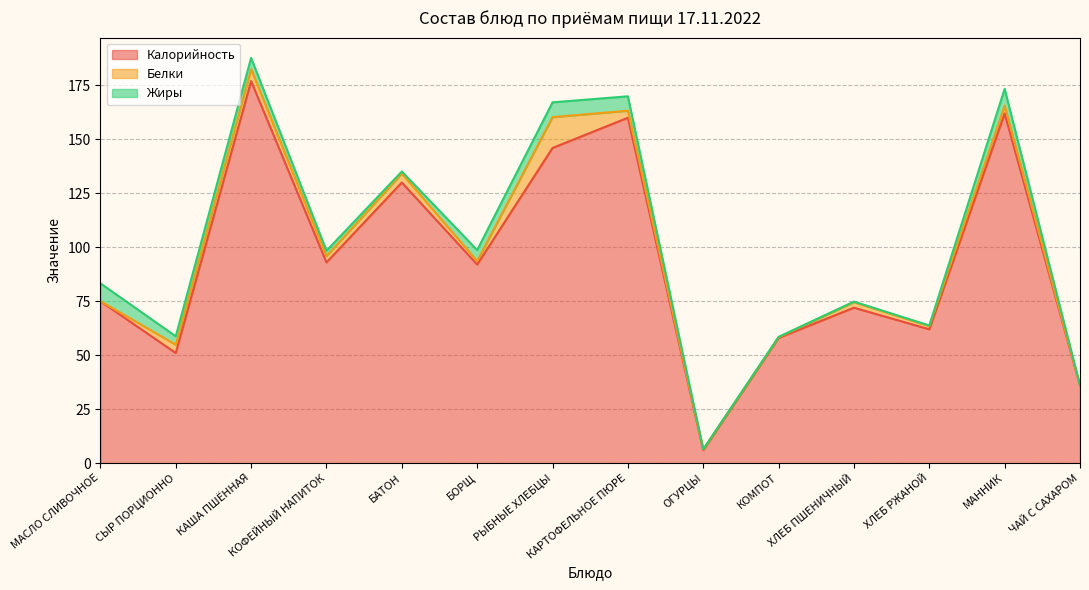

How many values in the Калорийность series are below 92?

7